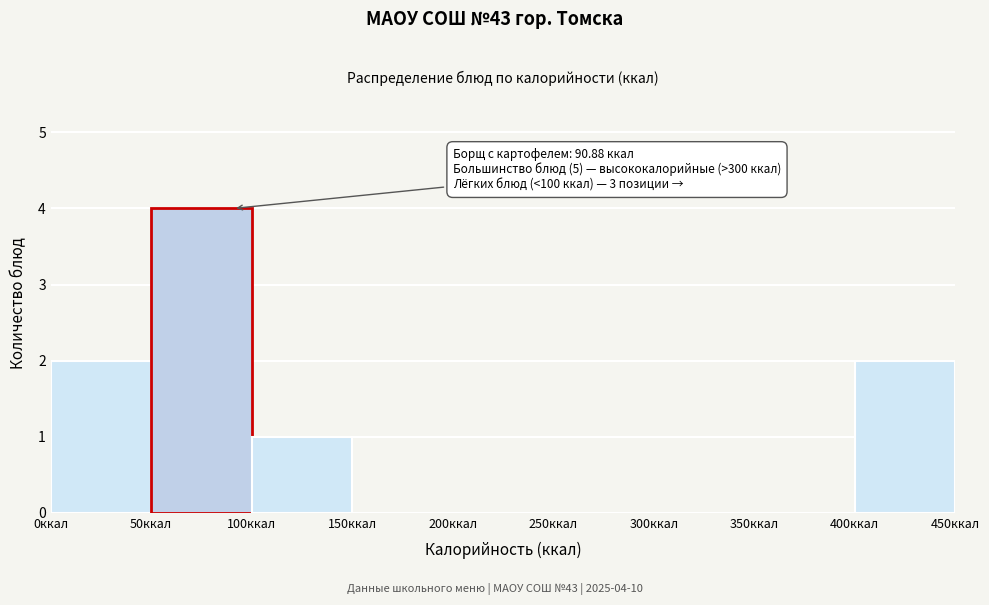

Over which range of the x-axis is the bar tallest?

50 to 100